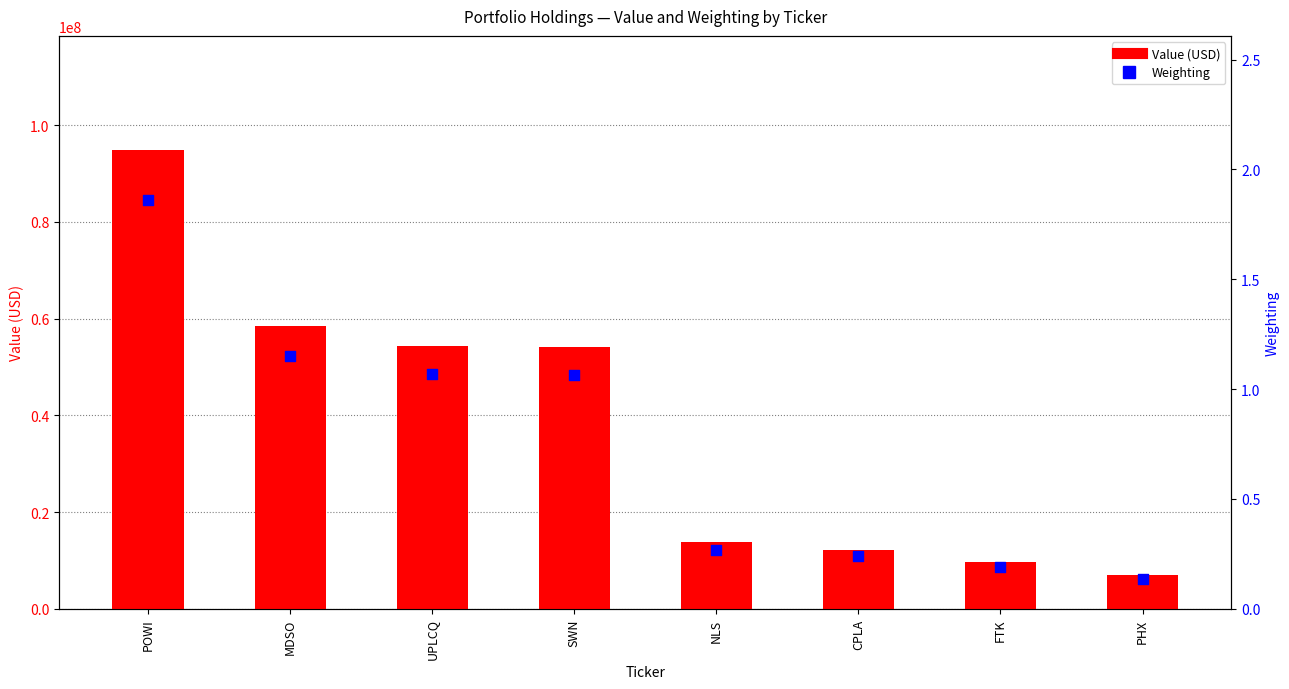

At how many categories does at least one series exceed 11673063?

6